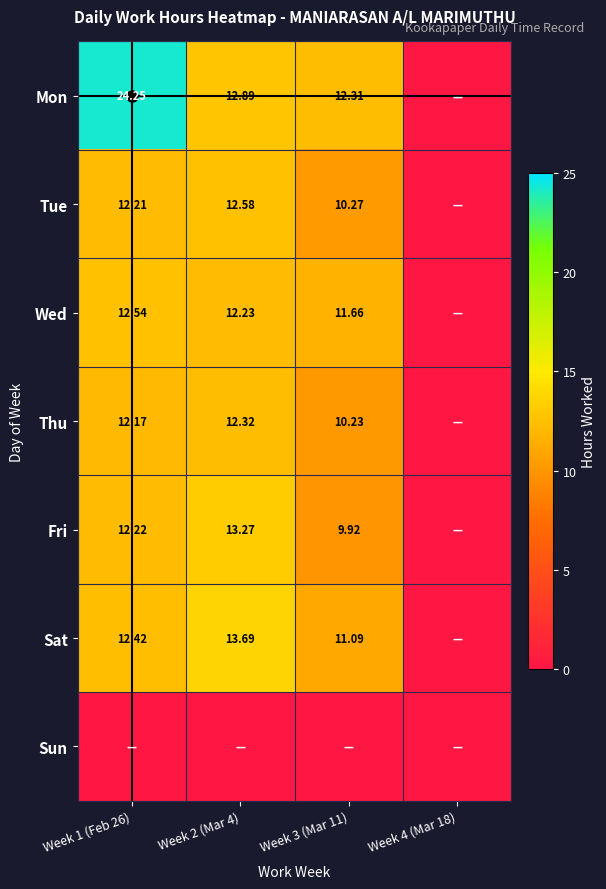

What is the difference between the highest and lowest values at Week 2 (Mar 4)?

13.7